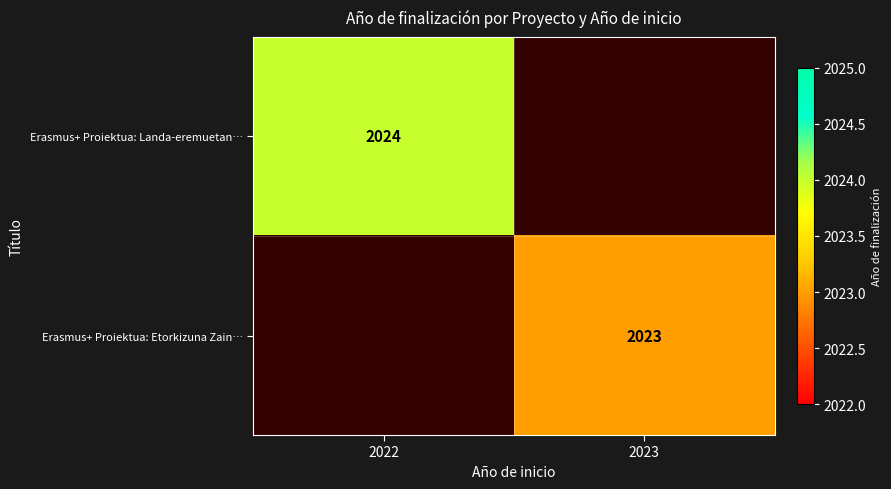

True or false: Erasmus+ Proiektua: Etorkizuna Zain… has a value of 686 at 2023.

False